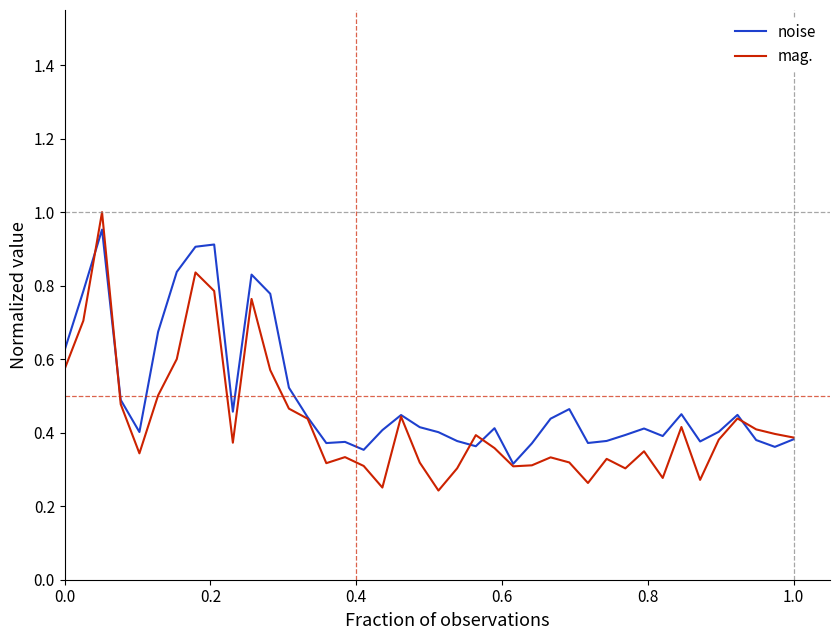

Which series has the largest range (max minus min)?

mag.